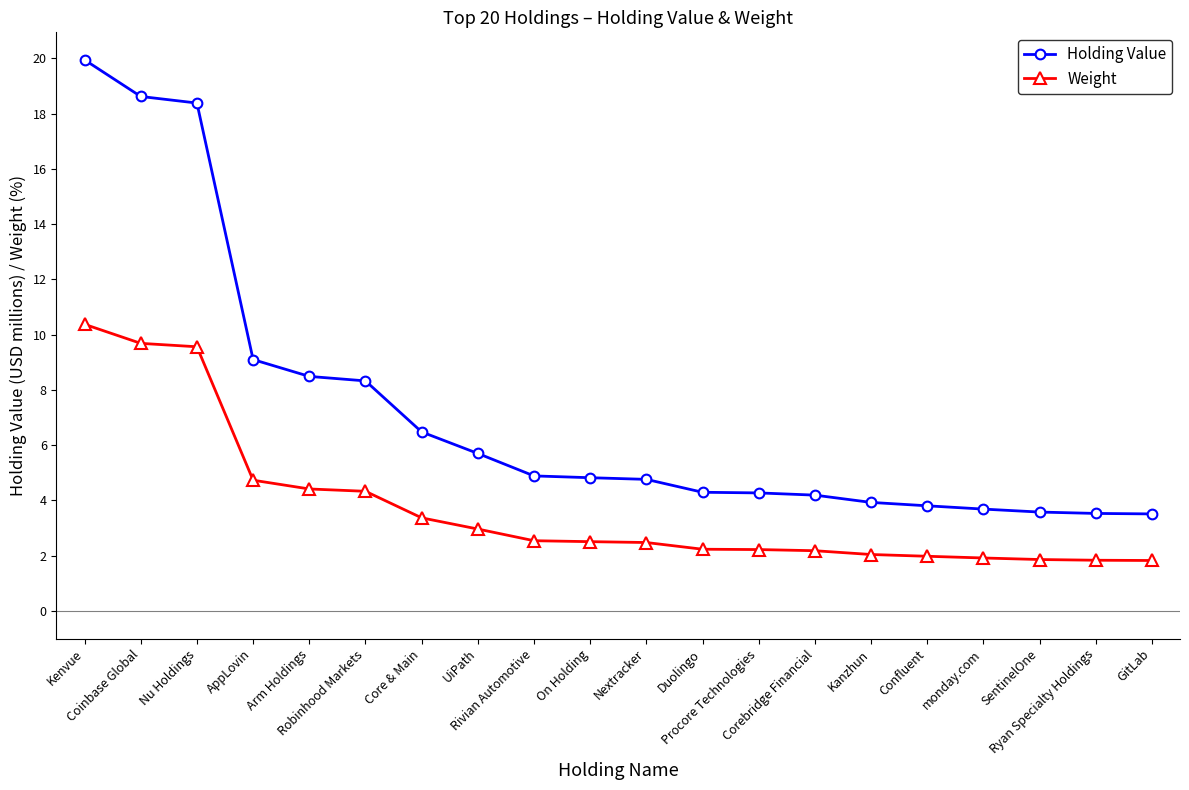

At which label does Weight reach its peak?

Kenvue